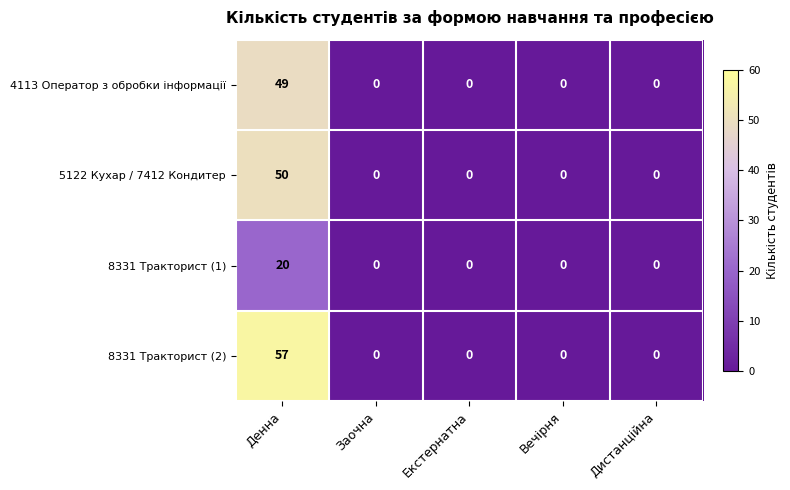

The value of 5122 Кухар / 7412 Кондитер at Денна is 69. True or false?

False